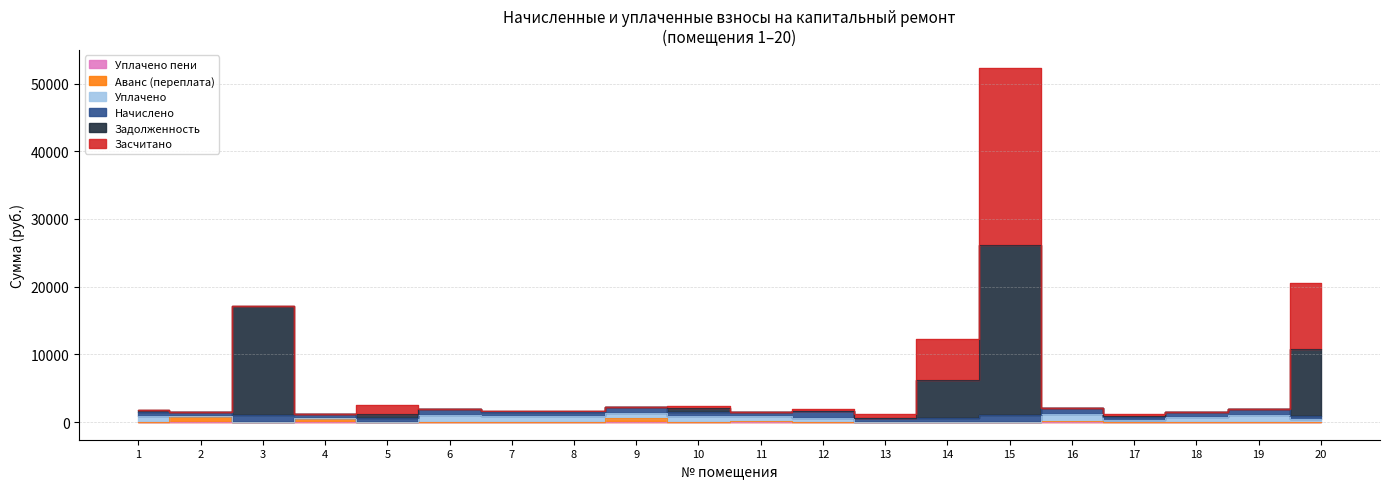

In аванс, how many points are higher than both neighbors (excluding endpoints)?

5